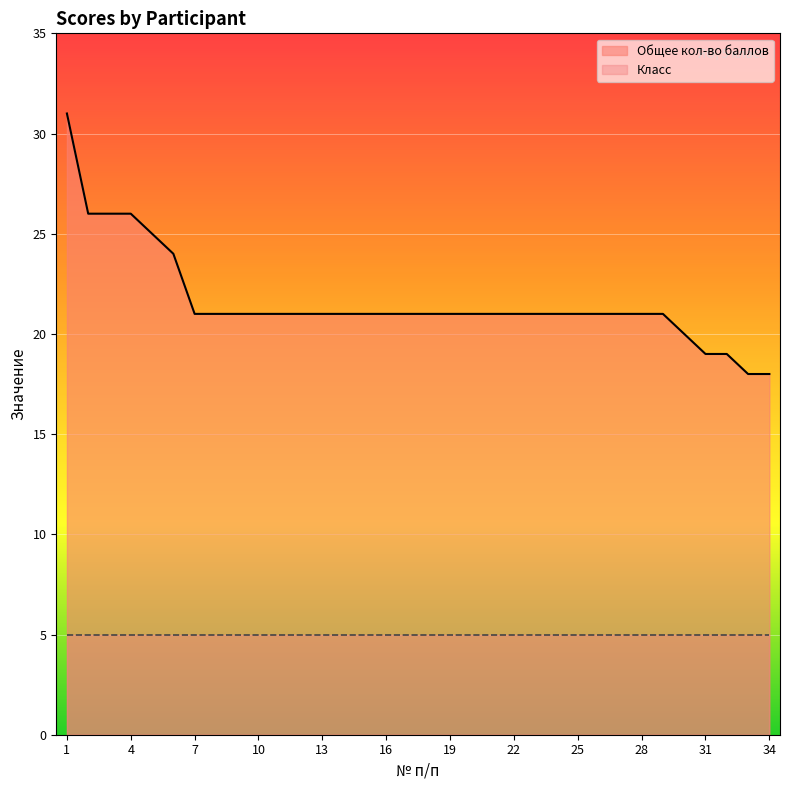

Reading left to right, what are all the values shown in this chart?

31	26	26	26	25	24	21	21	21	21	21	21	21	21	21	21	21	21	21	21	21	21	21	21	21	21	21	21	21	20	19	19	18	18